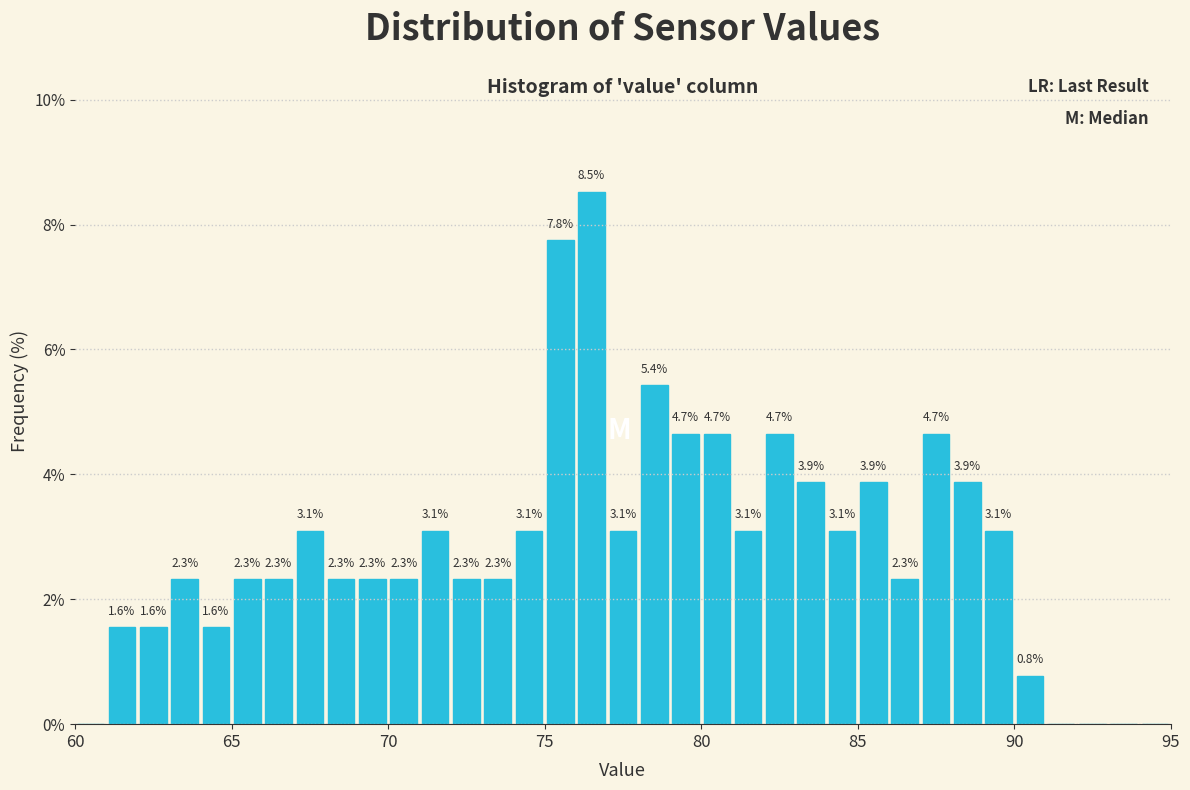

Read against the x-axis, roughly where is the centre of the tallest bar?

76.5